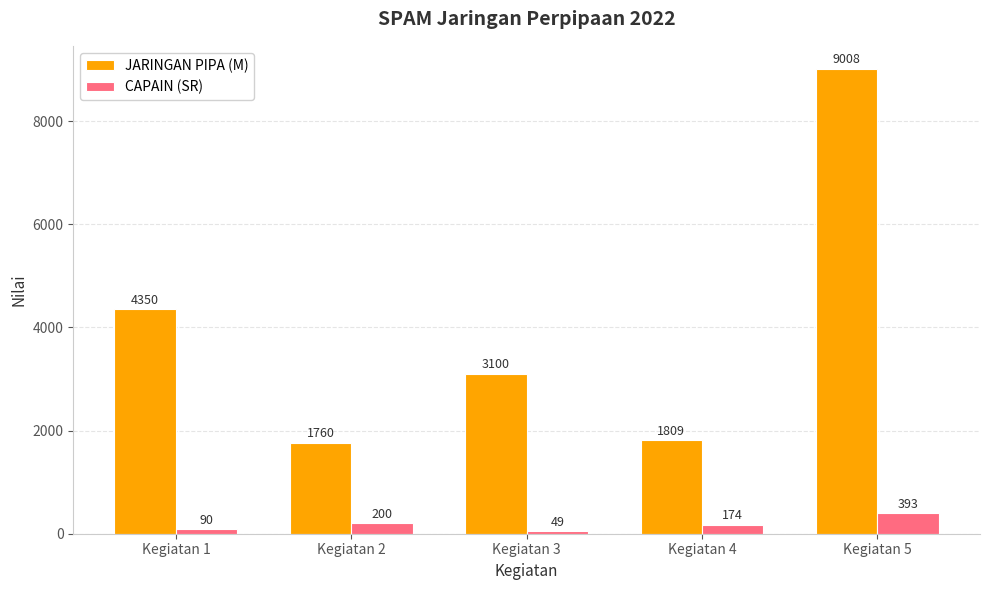

How many bars are there in each group?

2